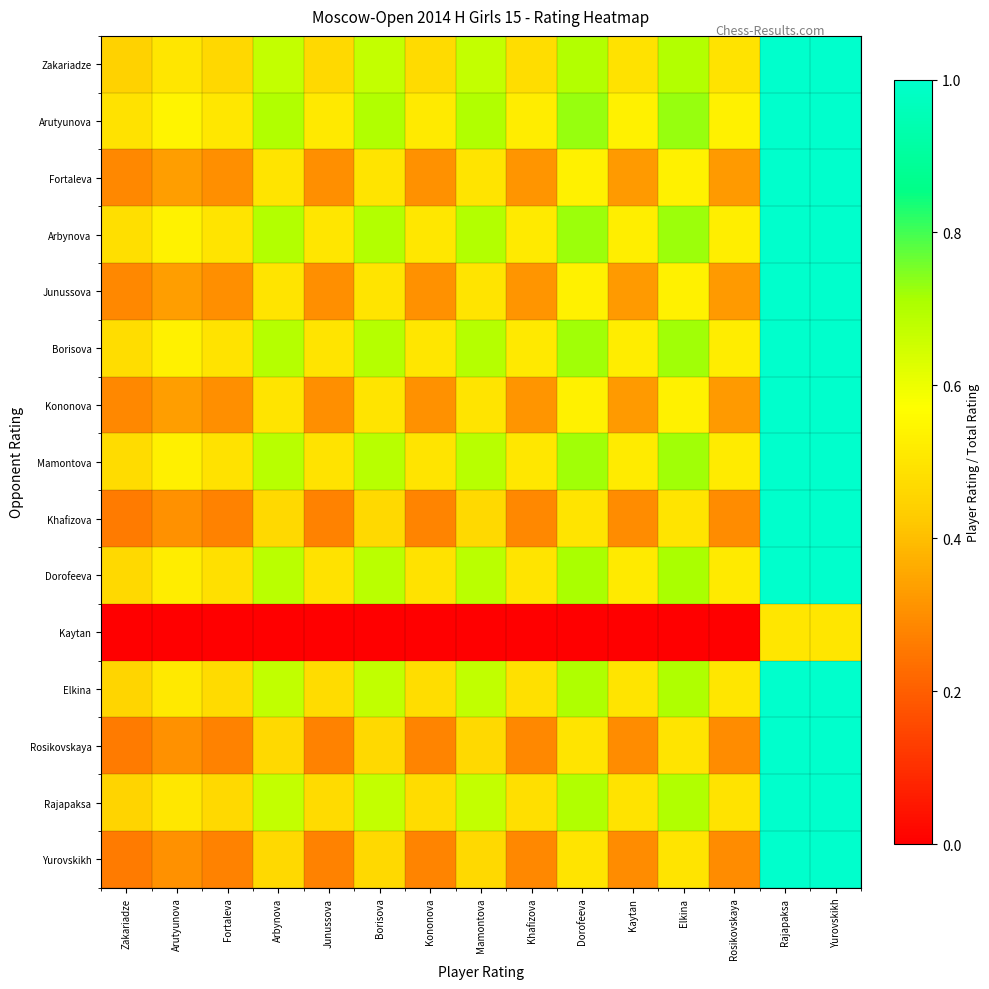

Count the number of data series in this chart.

15